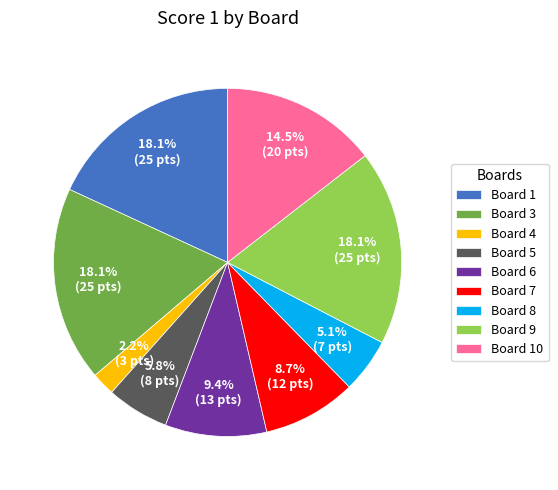

Is there any slice that represents more than half of the pie?

No